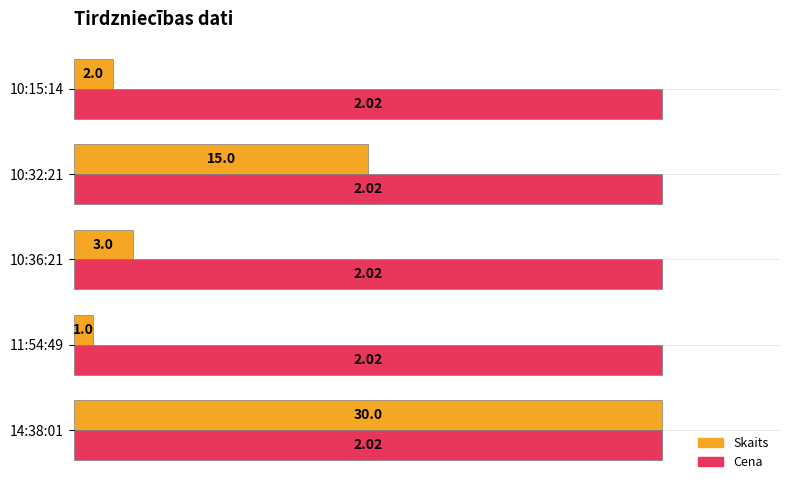

What are all the series names shown in the legend?

Skaits, Cena